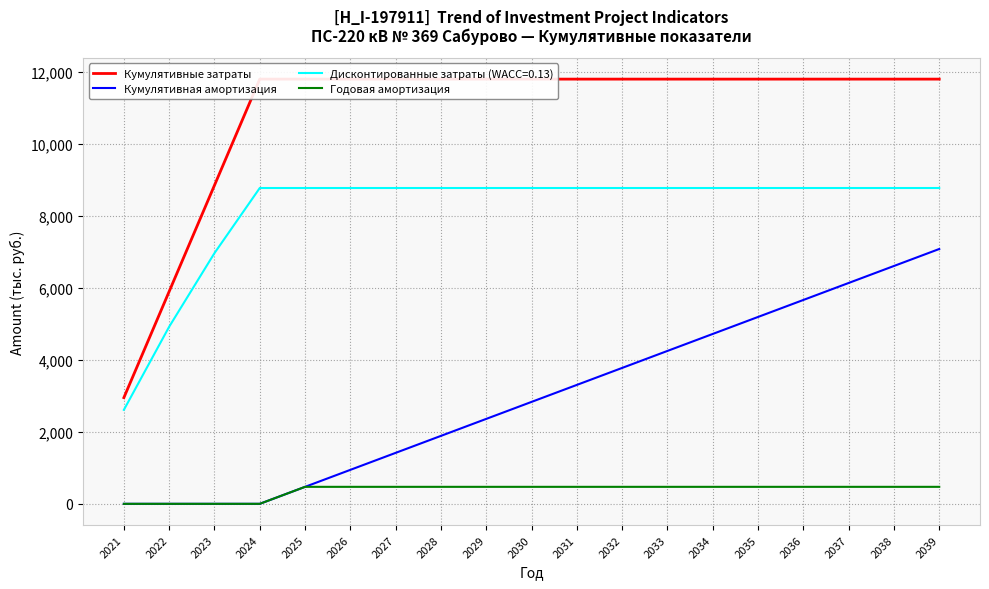

Between 2027 and 2037, which series saw the biggest shift?

Кумулятивная амортизация